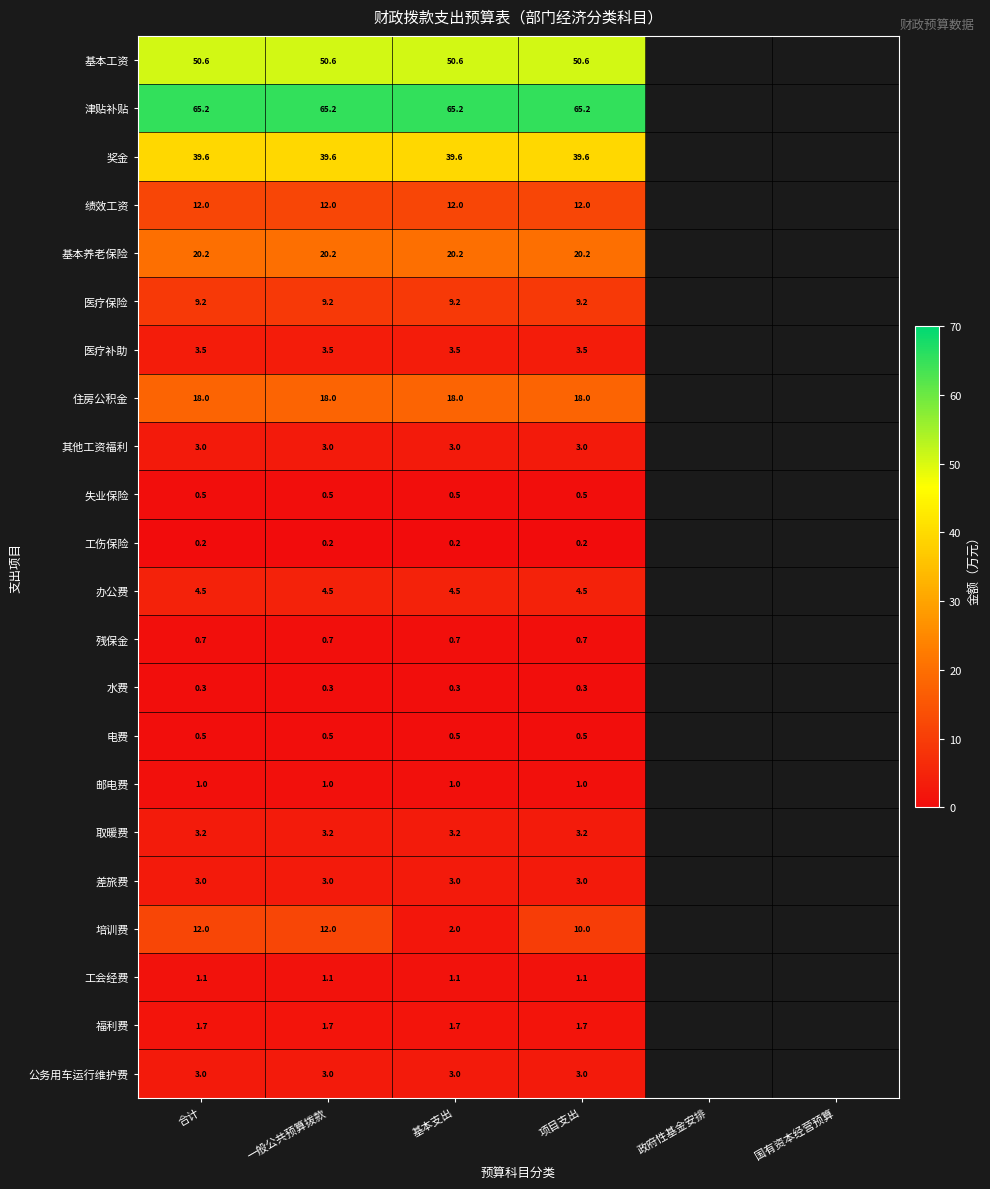

Which category has the lowest value across all series?

合计